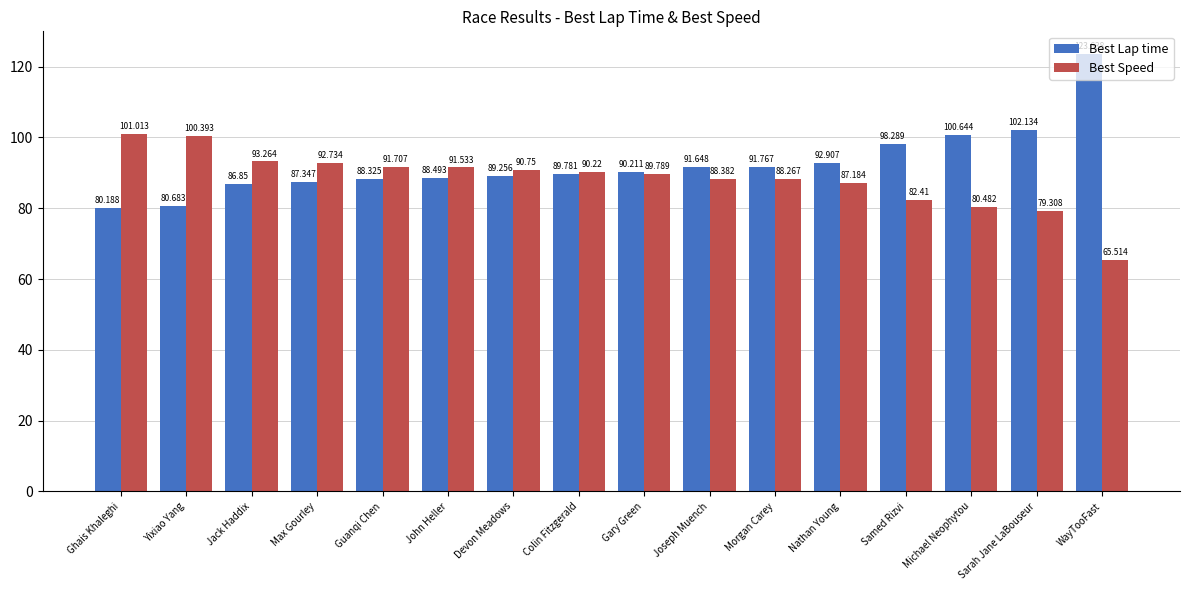

Rank the series by their average value, from lowest to highest.

Best Speed, Best Lap time